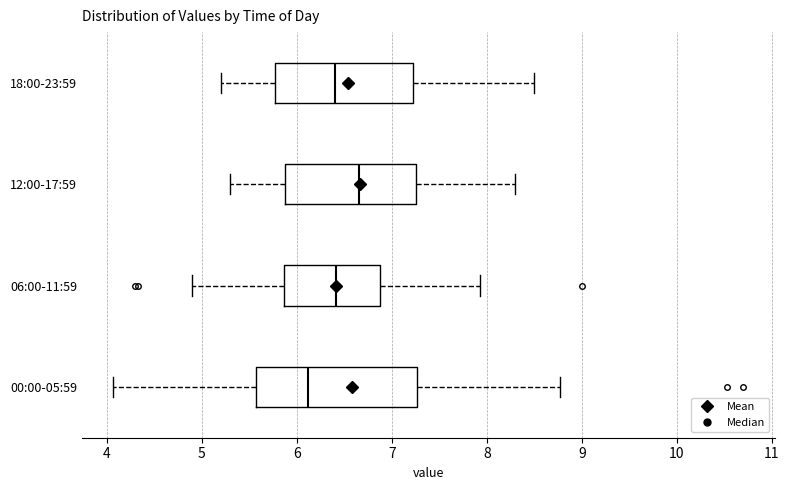

Where does the median line of the box for 18:00-23:59 sit on the x-axis? The values are not printed on the chart, so give them approximately, as read against the axis.

6.4